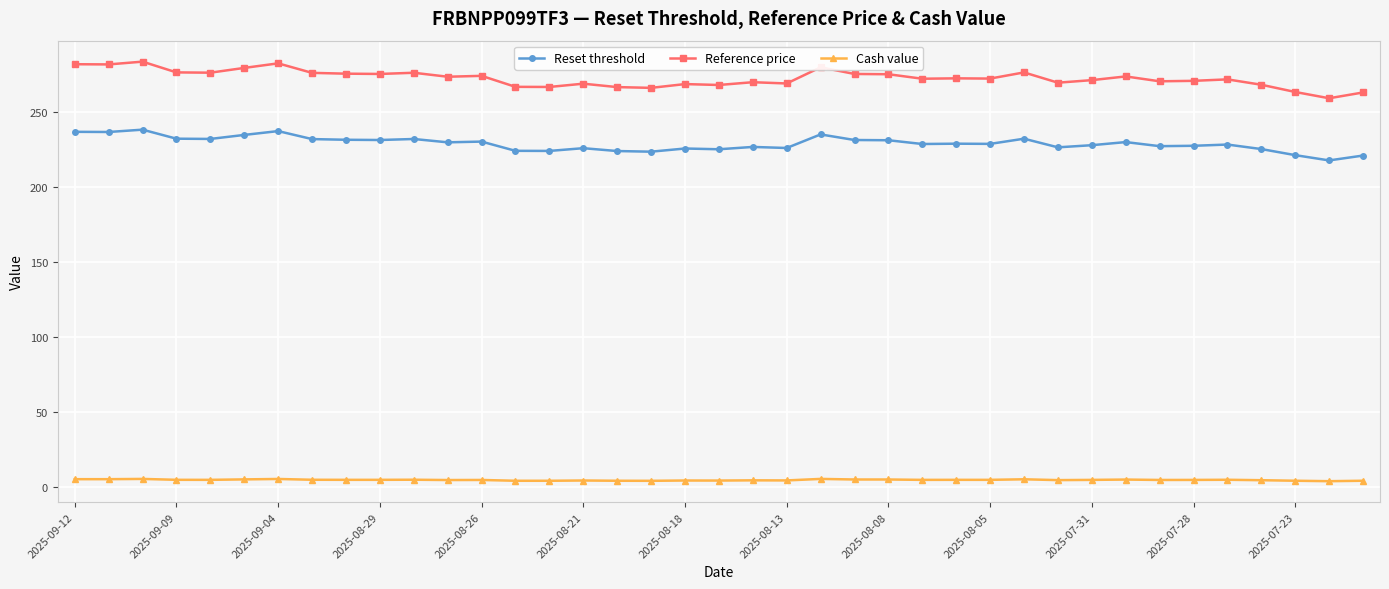

How many lines are shown in the chart?

3